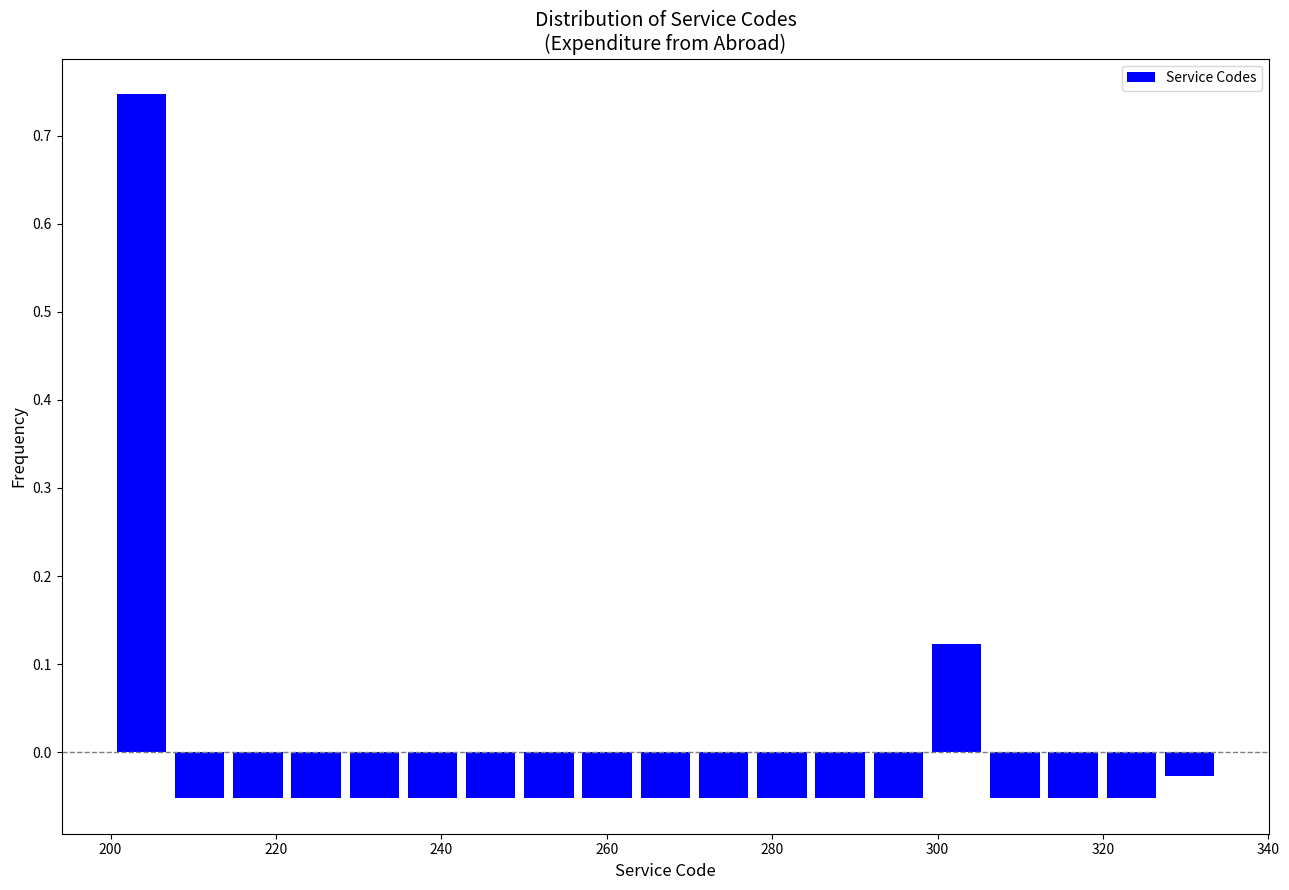

Read against the x-axis, roughly where is the centre of the tallest bar?

204